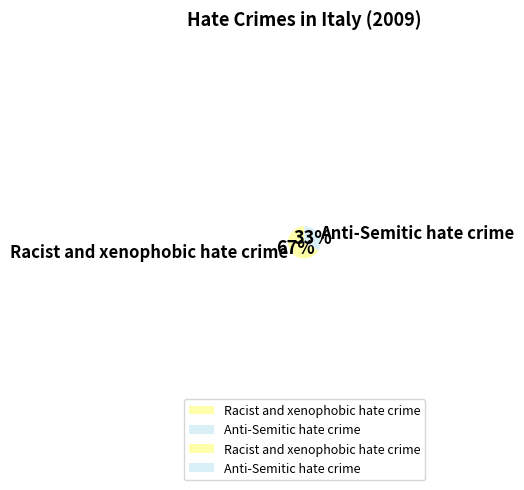

To the nearest percent, what portion does Anti-Semitic hate crime represent?

33%